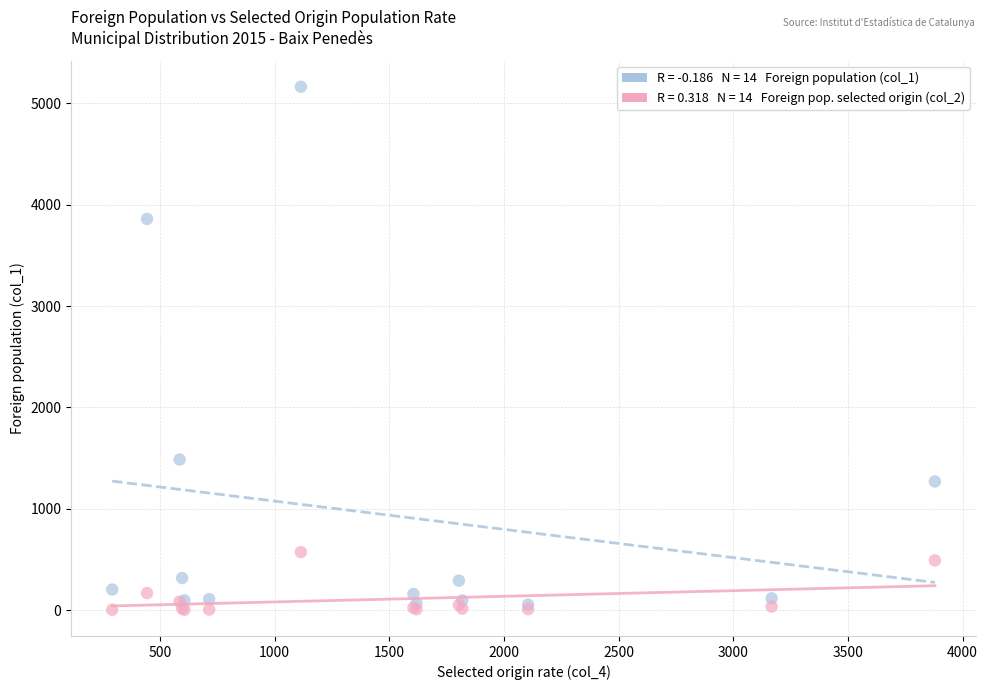

Across all series, what Y value is closest to 2583?

1487